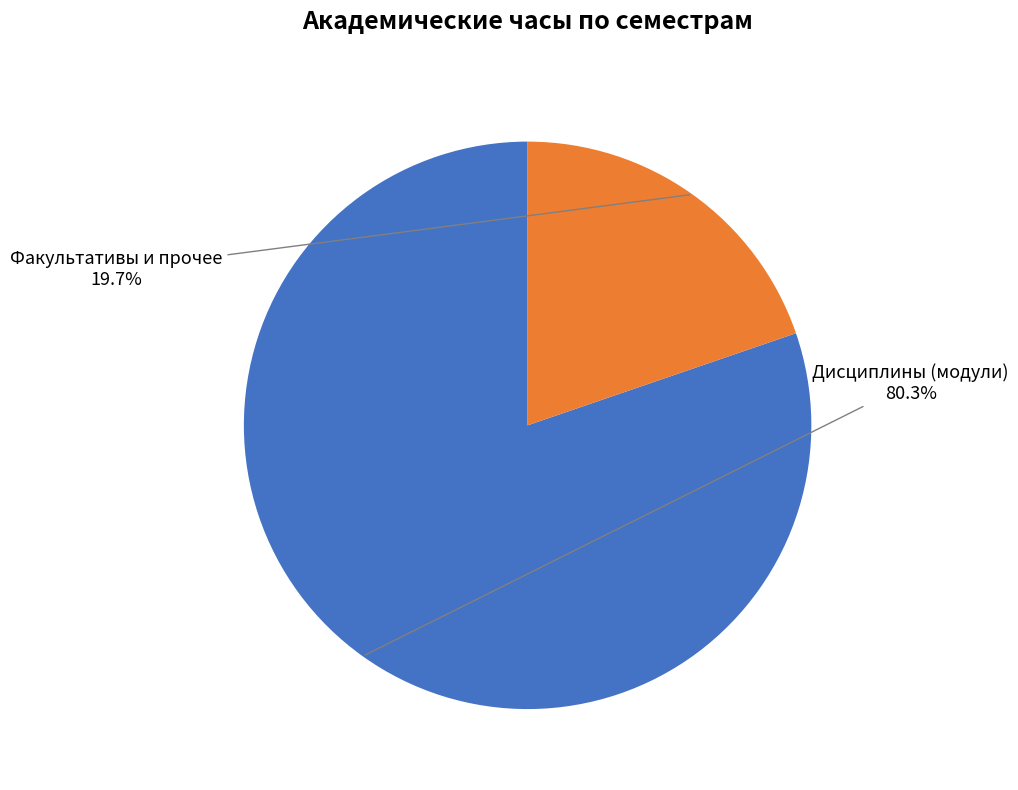

Is there any slice that represents more than half of the pie?

Yes